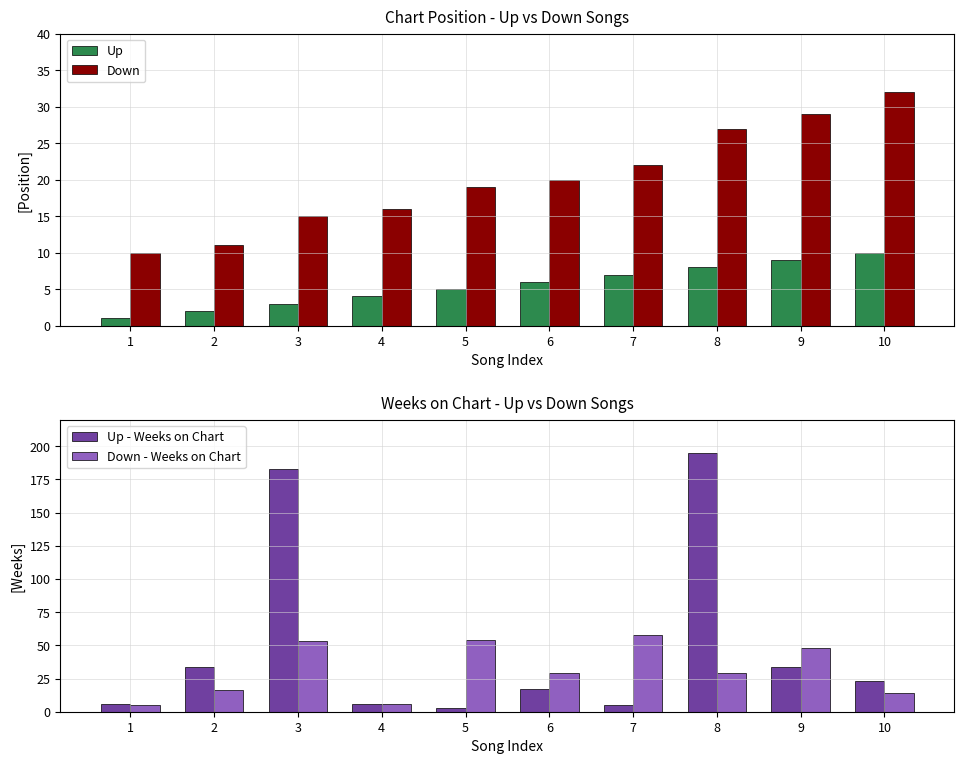

At which label is Down closest to 21?

6